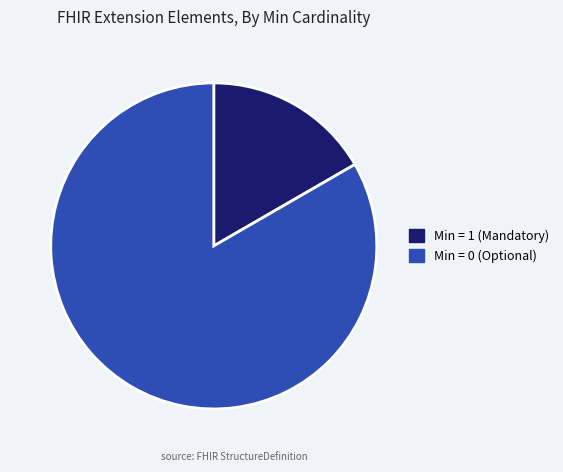

What is the majority slice?

Min = 0 (Optional)